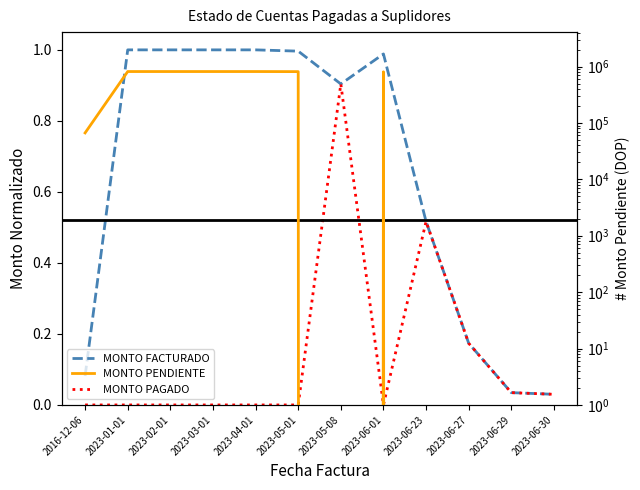

Rank the categories by MONTO FACTURADO value from highest to lowest.

2023-01-01, 2023-02-01, 2023-03-01, 2023-04-01, 2023-05-01, 2023-06-01, 2023-05-08, 2023-06-23, 2023-06-27, 2016-12-06, 2023-06-29, 2023-06-30